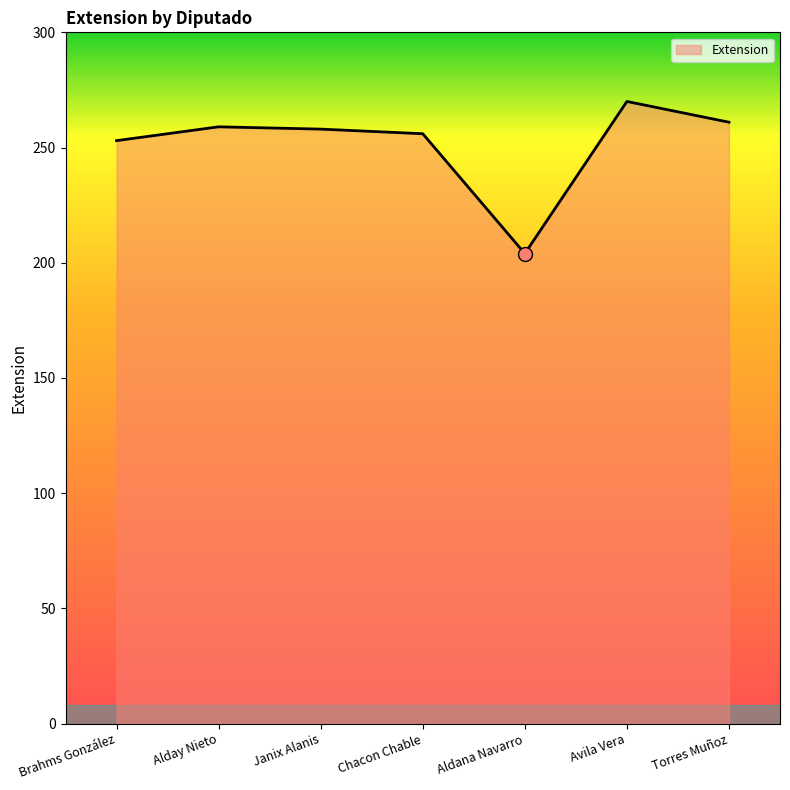

The value at Chacon Chable is 256. True or false?

True